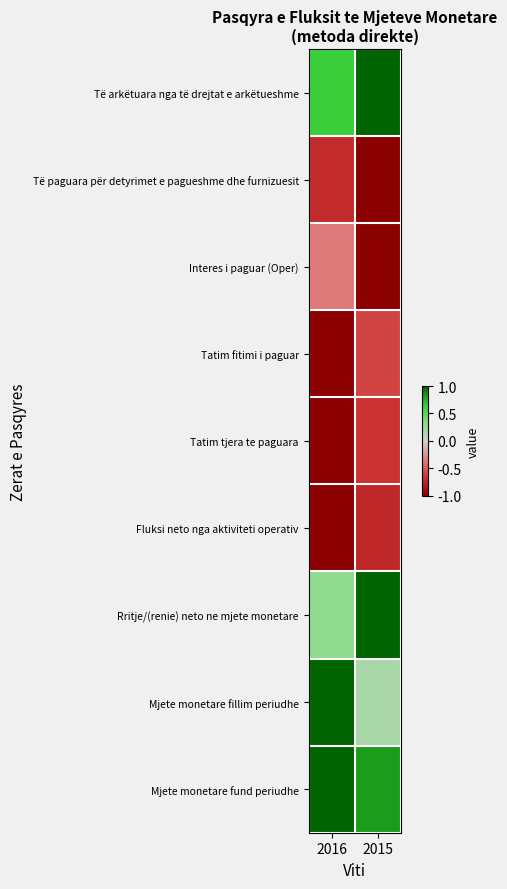

Reading right to left, what are all the values shown in this chart?

Të arkëtuara nga të drejtat e arkëtueshme: 2015=1.0	2016=0.6
Të paguara për detyrimet e pagueshme dhe furnizuesit: 2015=-1.0	2016=-0.7
Interes i paguar (Oper): 2015=-1.0	2016=-0.4
Tatim fitimi i paguar: 2015=-0.6	2016=-1.0
Tatim tjera te paguara: 2015=-0.7	2016=-1.0
Fluksi neto nga aktiviteti operativ: 2015=-0.7	2016=-1.0
Rritje/(renie) neto ne mjete monetare: 2015=1.0	2016=0.3
Mjete monetare fillim periudhe: 2015=0.2	2016=1.0
Mjete monetare fund periudhe: 2015=0.8	2016=1.0